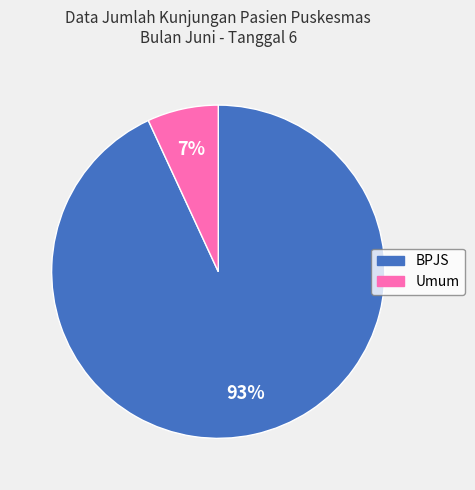

To the nearest percent, what is the combined percentage of Umum and BPJS?

100%